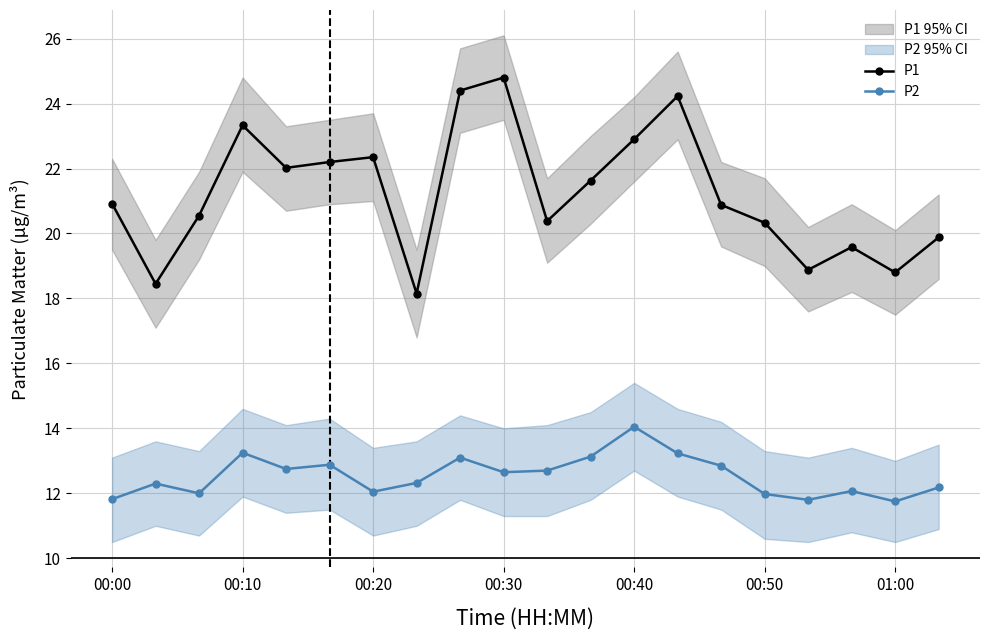

True or false: P2 has more than 2 points higher than both neighbors.

True